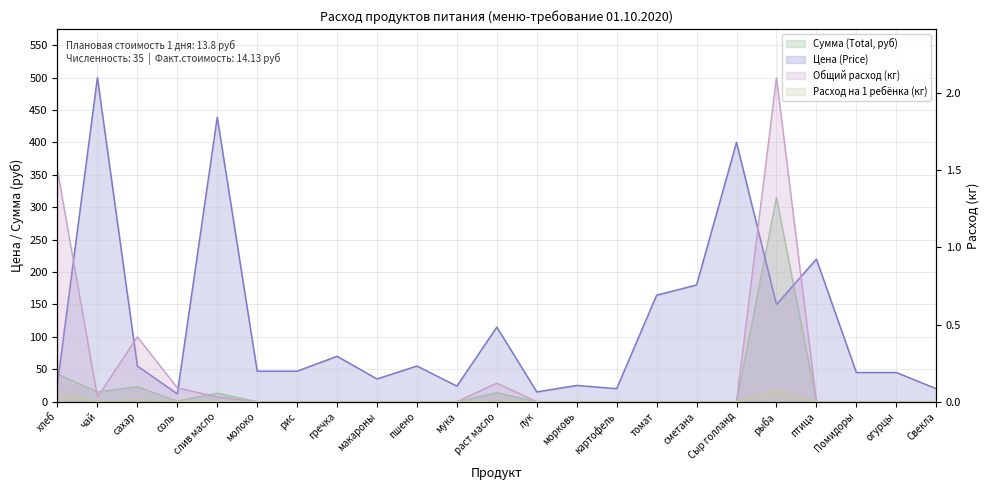

True or false: Расход на 1 ребёнка (кг) has more than 0 interior local peaks.

True